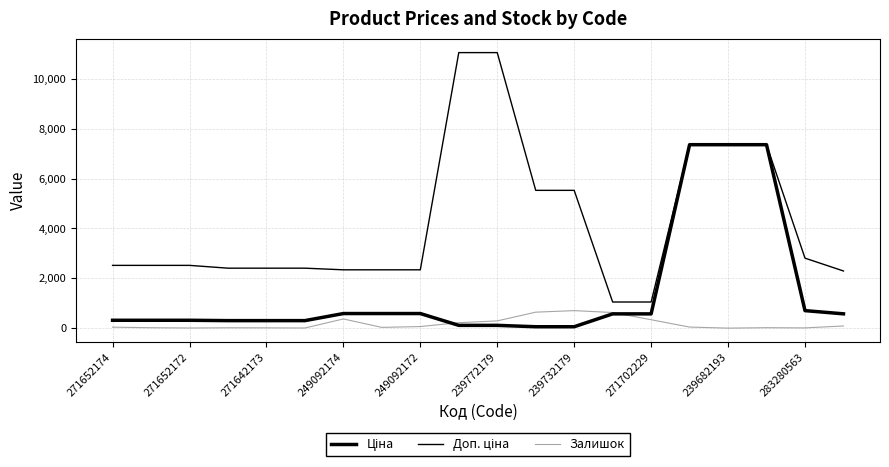

Does the chart have visible grid lines?

Yes